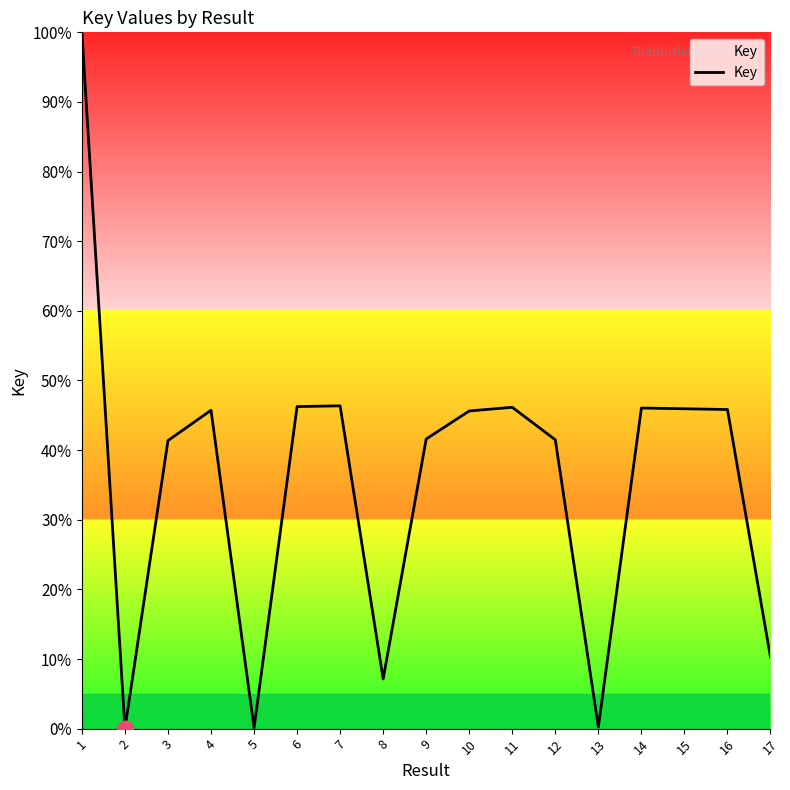

Read the value at 17.

10.3